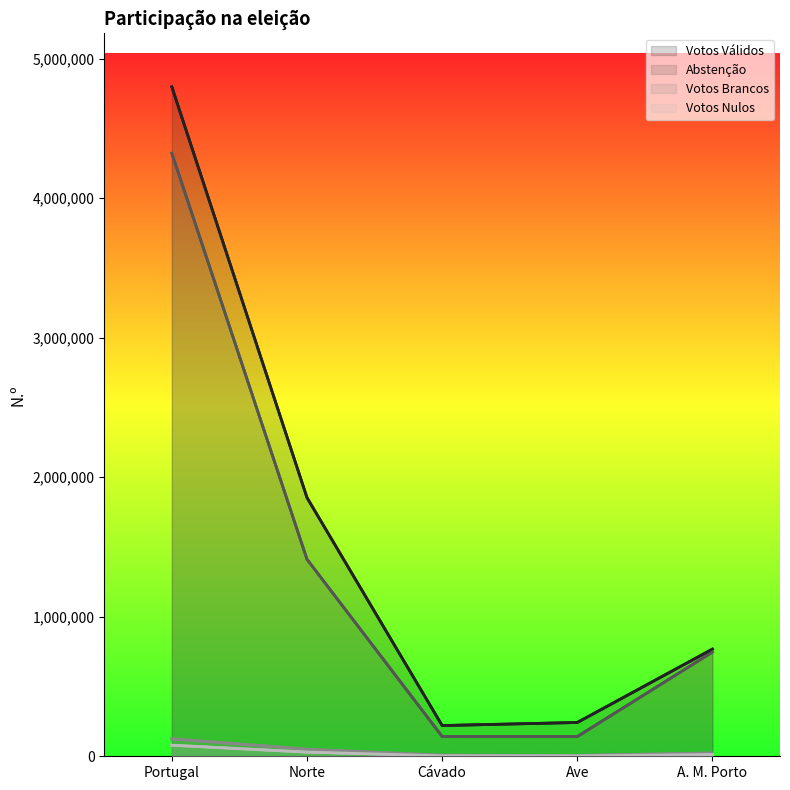

Reading left to right, list all the values displayed in this chart.

Votos Válidos: 4797633	1853582	220139	242195	767951
Abstenção: 4321641	1411768	142158	141222	746795
Votos Brancos: 125173	50560	7659	6149	23333
Votos Nulos: 79241	29921	3483	2962	12949